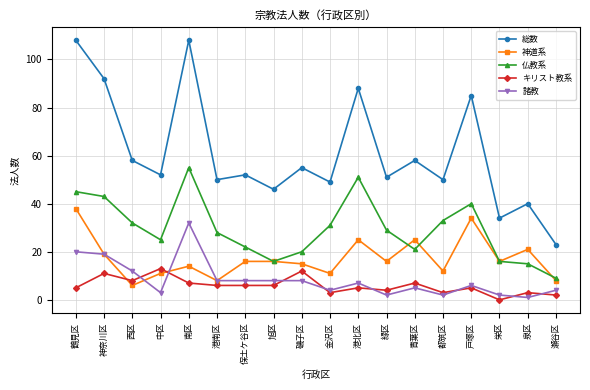

What is the difference between the 仏教系 values at 泉区 and 青葉区?

6